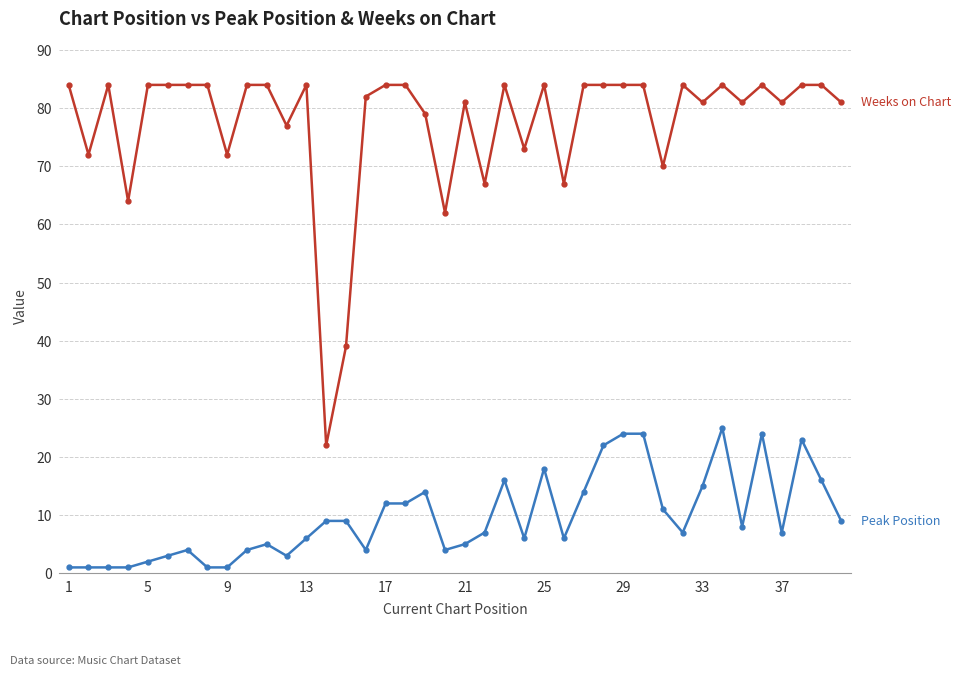

What is the spread (max minus min) of values at 33?

66